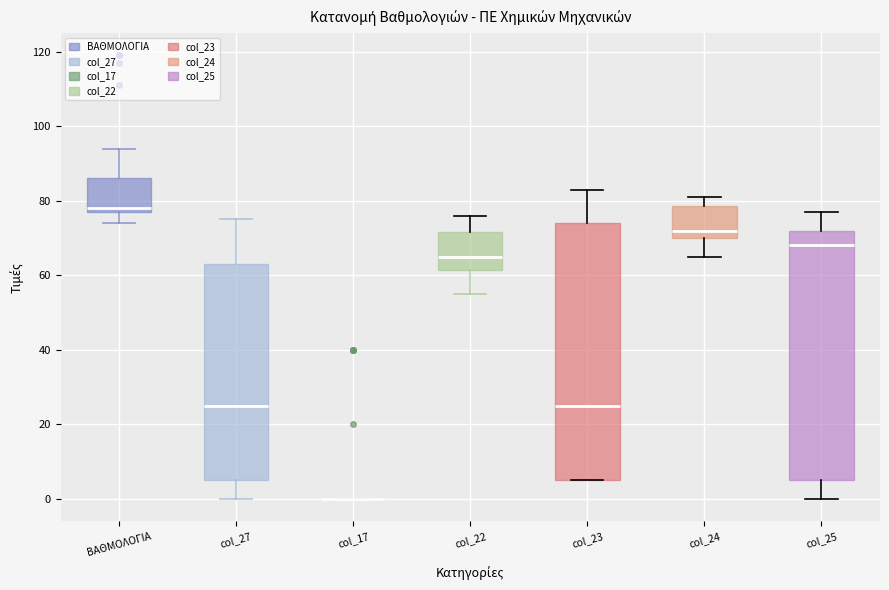

Reading left to right, read every box against the y-axis: the position of its median line, the range the box covers, and the ends of its whiskers. The values are not printed on the chart, so give them approximately, as read against the axis.

ΒΑΘΜΟΛΟΓΙΑ: median 78 (just above the box's lower edge), box 78 to 86, whiskers 74 to 94
col_27: median 26, box 6 to 64, whiskers 0 to 76
col_17: box collapsed to a line at 0, whiskers 0 to 0
col_22: median 66, box 62 to 72, whiskers 56 to 76
col_23: median 26, box 6 to 74, whiskers 6 to 84
col_24: median 72, box 70 to 78, whiskers 66 to 82
col_25: median 68, box 6 to 72, whiskers 0 to 78